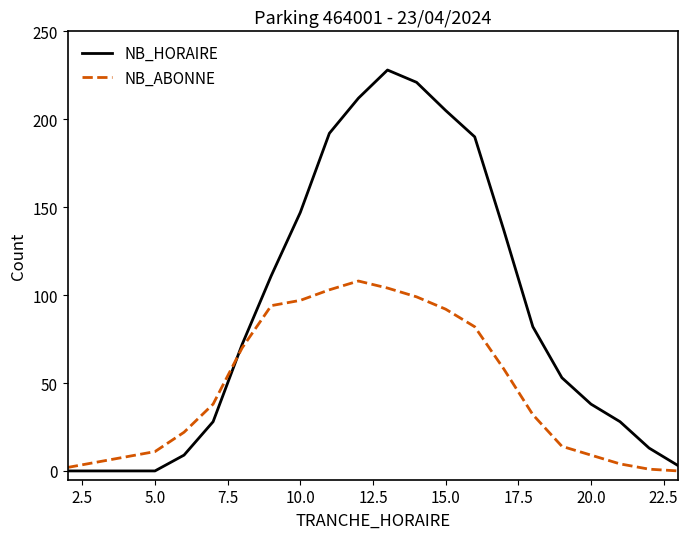

Rank the series by their maximum value, from lowest to highest.

NB_ABONNE, NB_HORAIRE